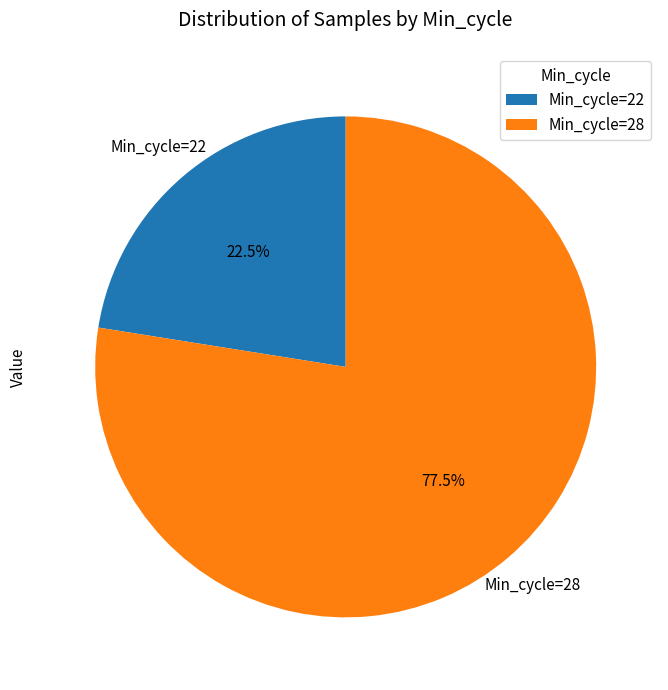

What is the ratio of the value at Min_cycle=22 to the value at Min_cycle=28?

0.3